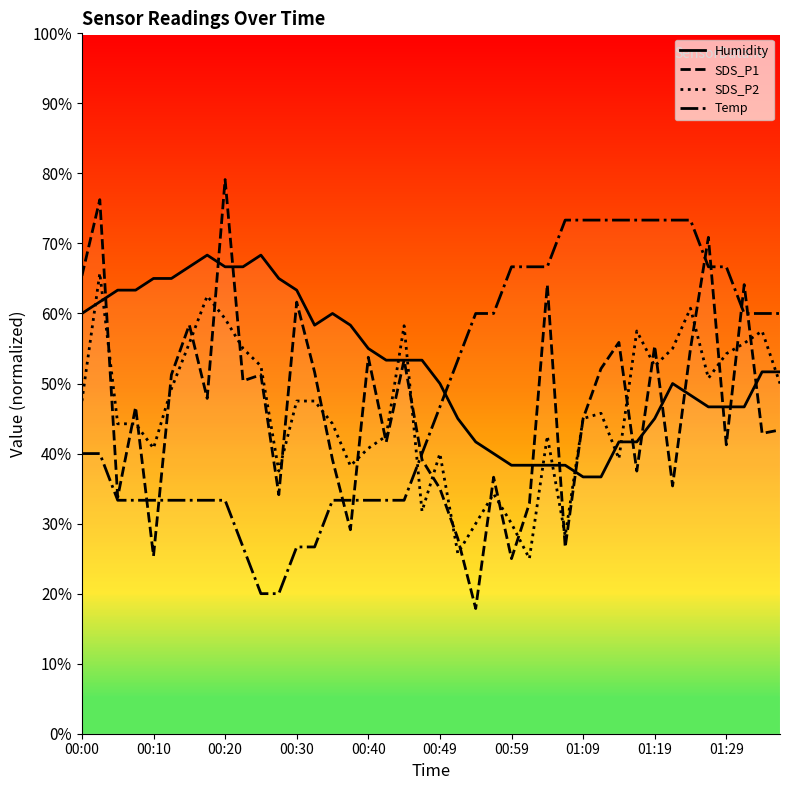

Is it true that SDS_P2 equals 89.4 at 00:10?

False